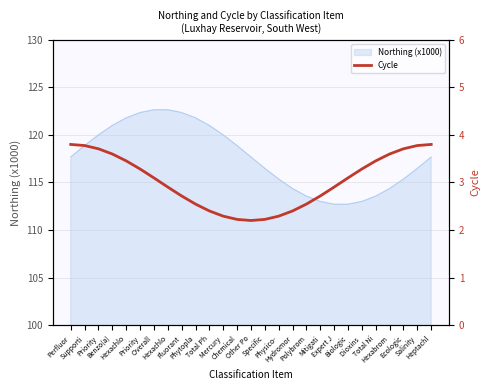

At which label does the data first exceed 3?

Perfluor